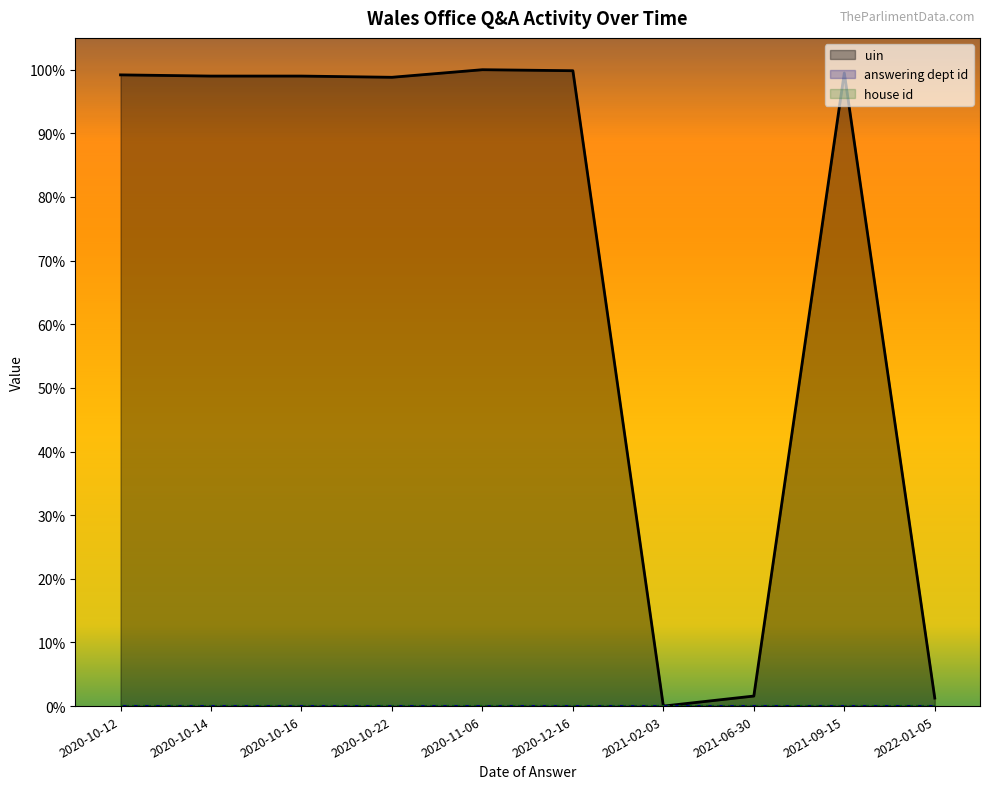

True or false: answering dept id and house id cross at least once.

False